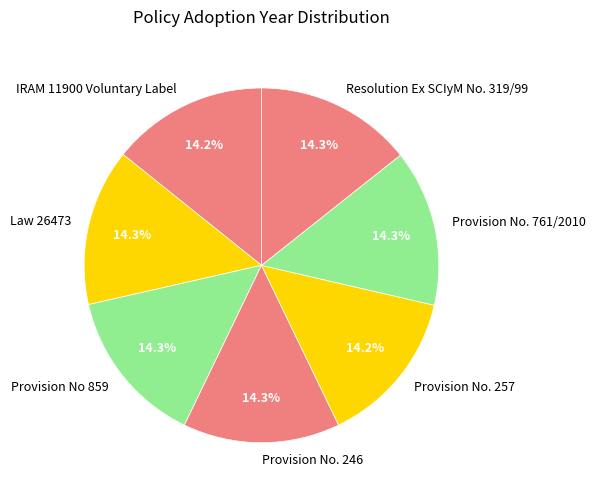

Combined, do Provision No 859 and Provision No. 257 account for over 50%?

No